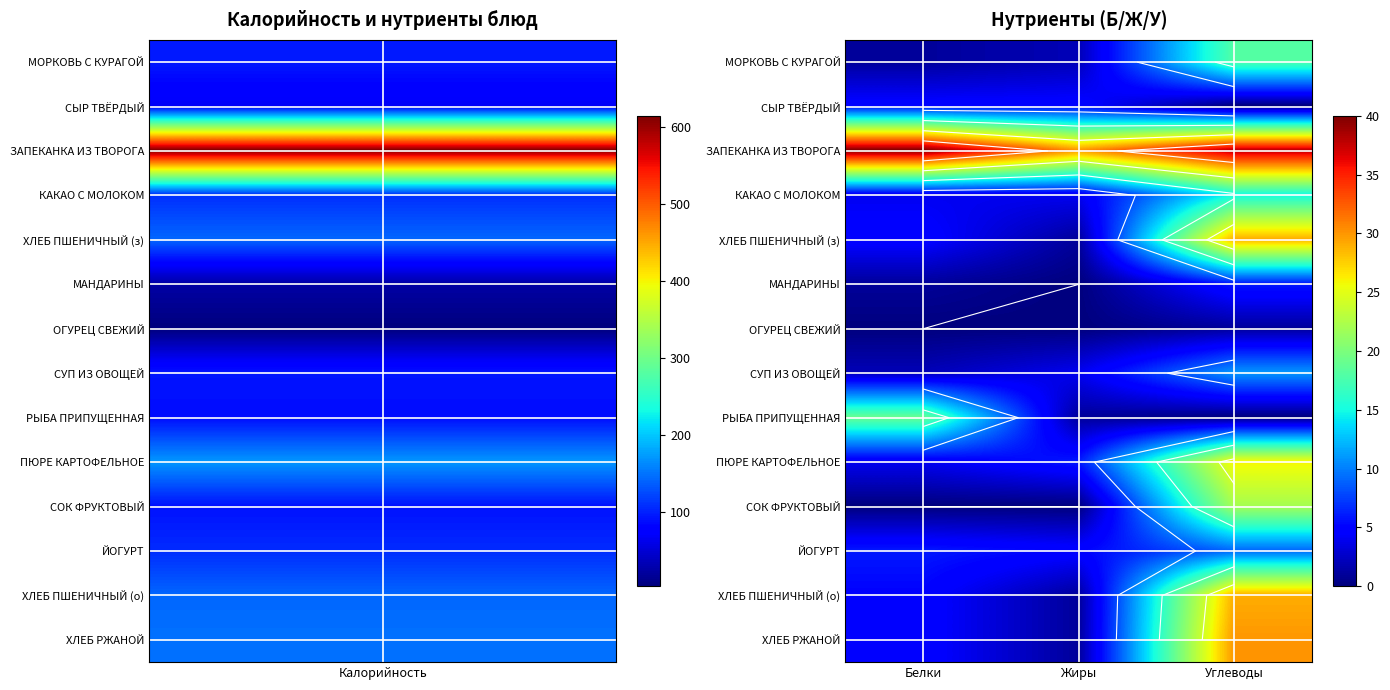

What is the total value across all series at Углеводы?

234